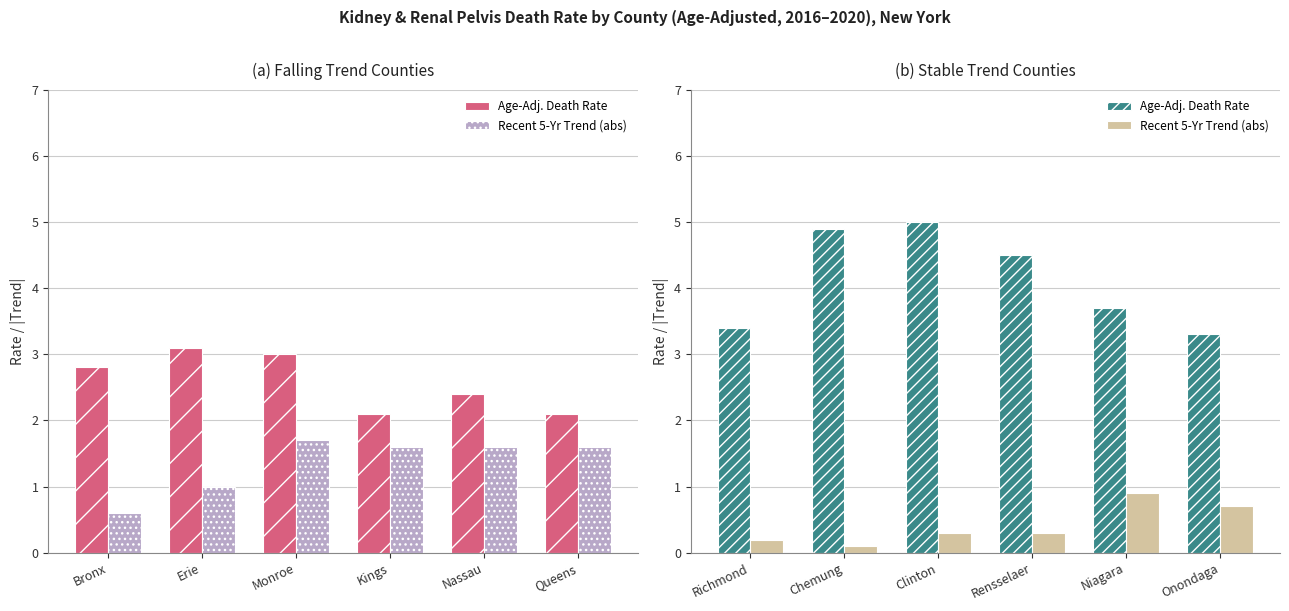

Rank the series by their maximum value, from highest to lowest.

Age-Adj. Death Rate, Recent 5-Yr Trend (abs)